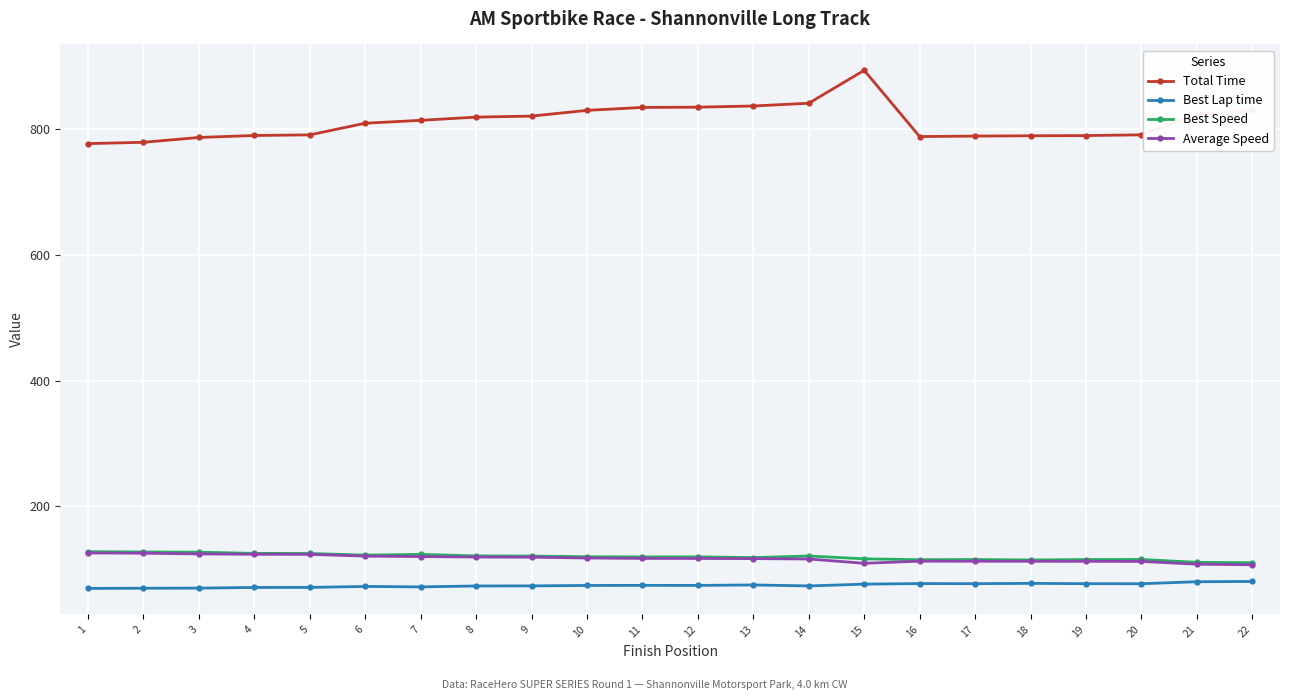

The Total Time series shows 830.1 at 22. True or false?

True